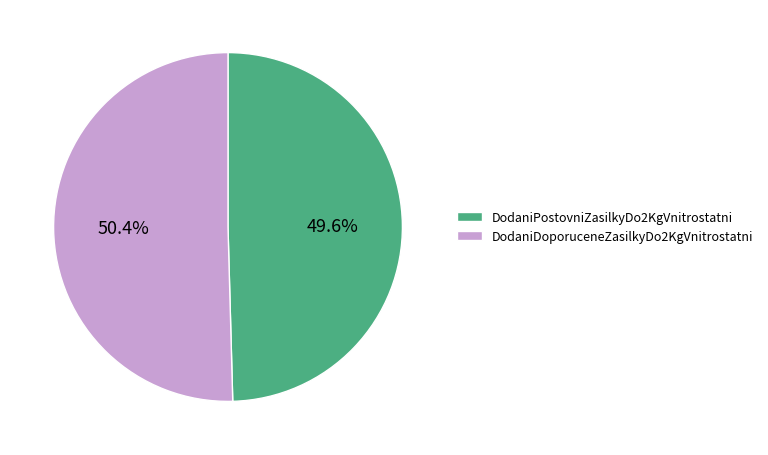

To the nearest percent, what percentage of the pie is DodaniDoporuceneZasilkyDo2KgVnitrostatni?

50%